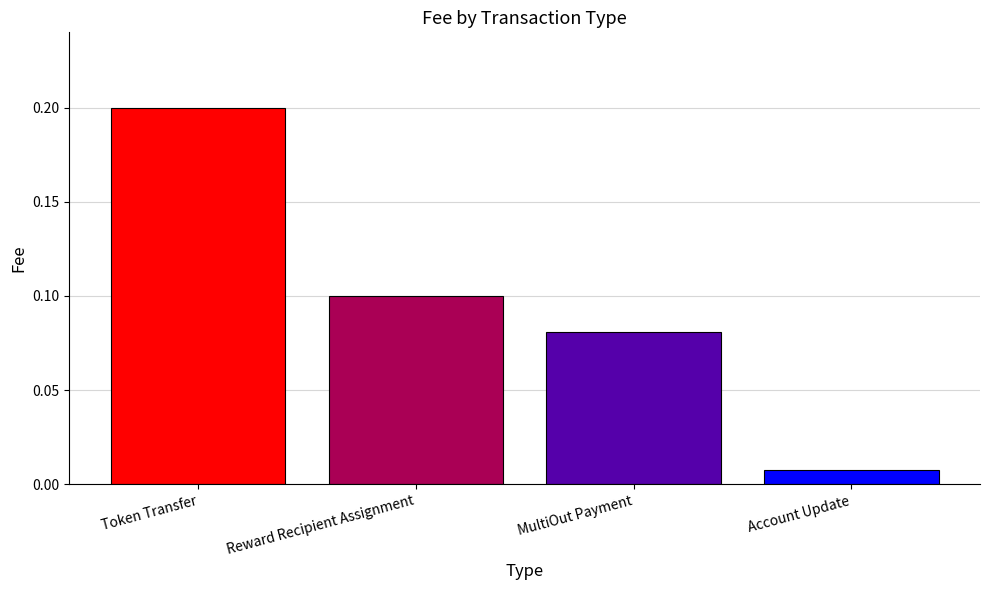

Count the number of categories in the chart.

4